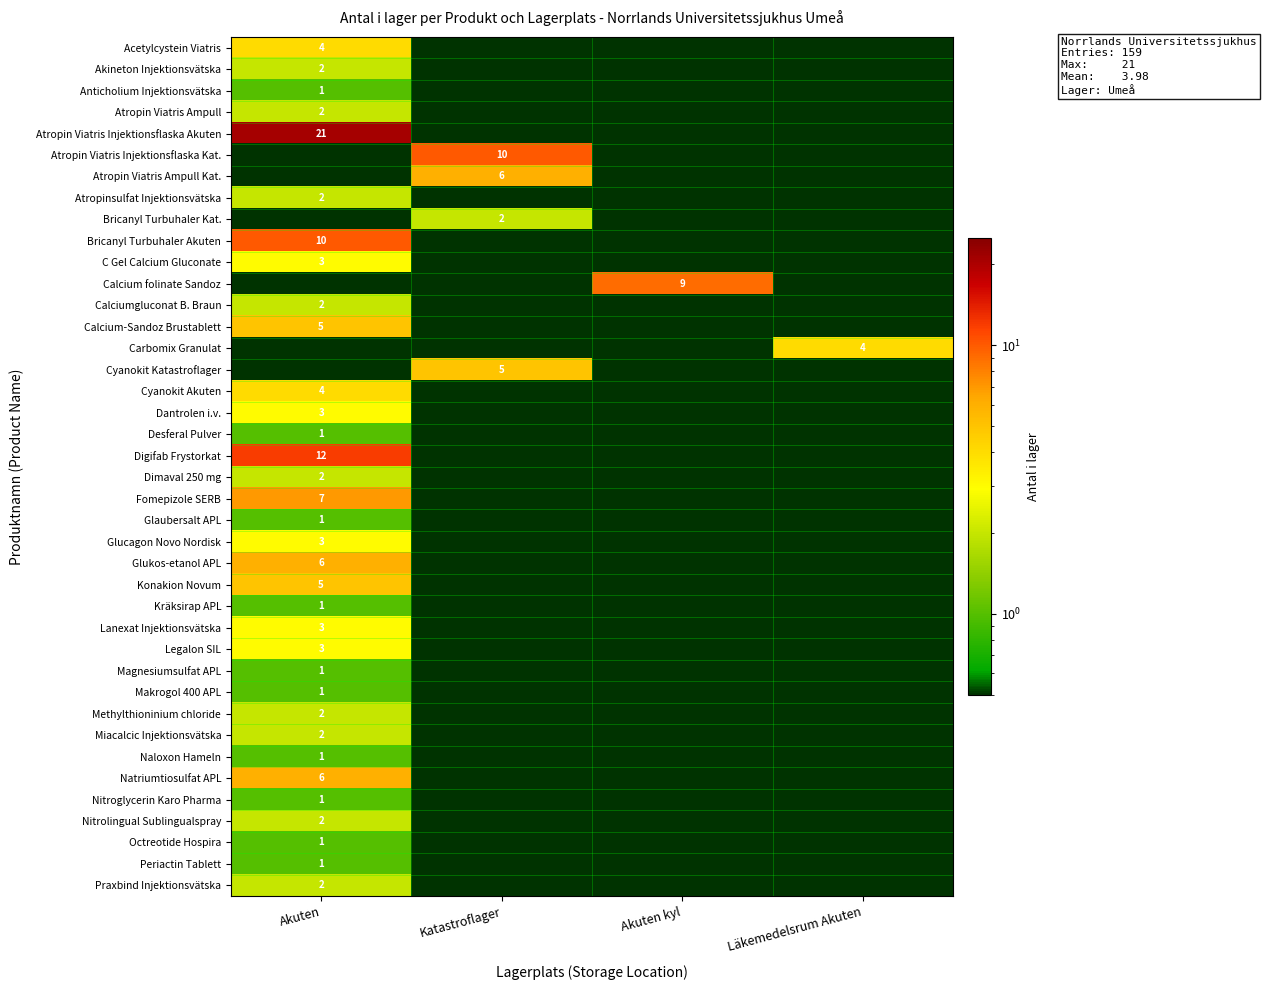

True or false: Atropin Viatris Injektionsflaska Akuten has a value of 8.6 at Akuten.

False